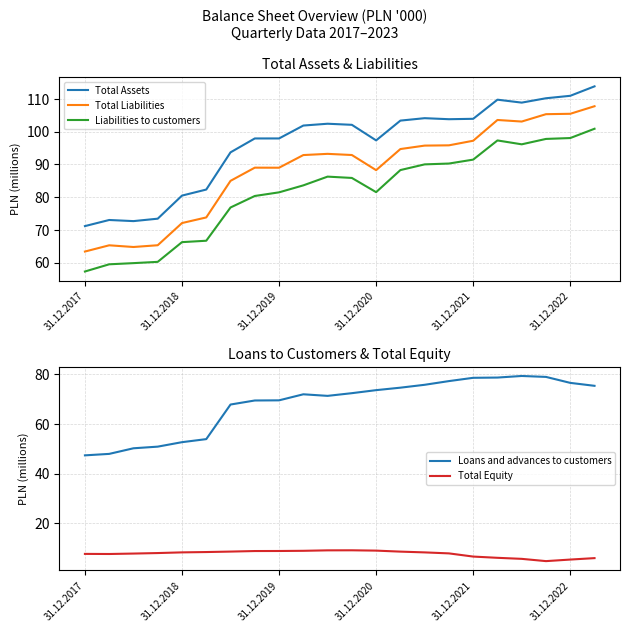

At how many categories does at least one series exceed 25?

22